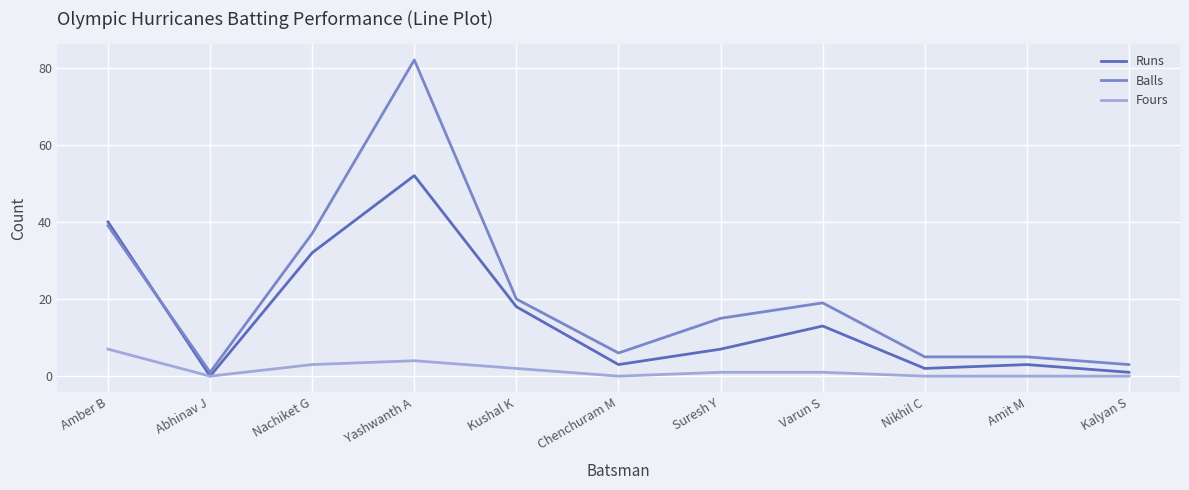

True or false: Balls has a value of 28 at Yashwanth A.

False